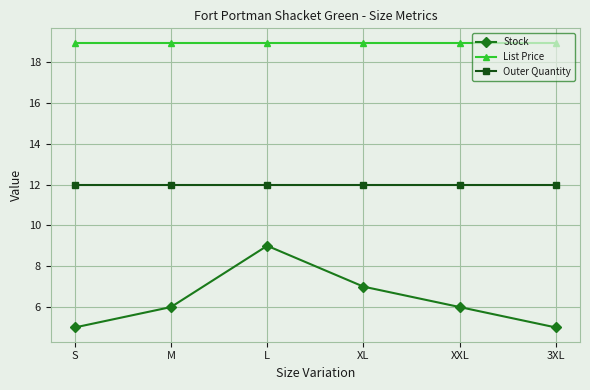

What is the average value of the Outer Quantity series?

12.0